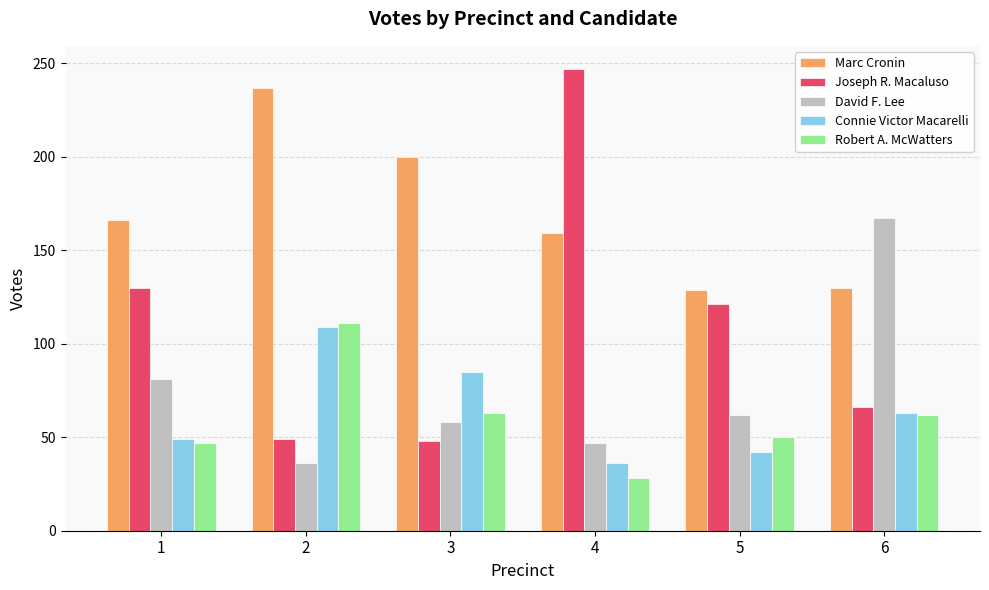

At which category is the sum across all series the highest?

2